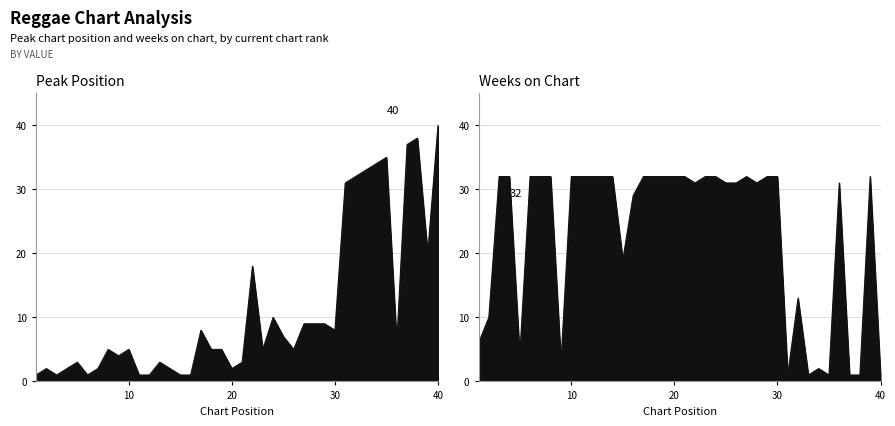

Rank the categories by Weeks on Chart value from highest to lowest.

3, 4, 6, 7, 8, 10, 11, 12, 13, 14, 17, 18, 19, 20, 21, 23, 24, 27, 29, 30, 39, 22, 25, 26, 28, 36, 16, 15, 32, 2, 1, 5, 9, 34, 31, 33, 35, 37, 38, 40